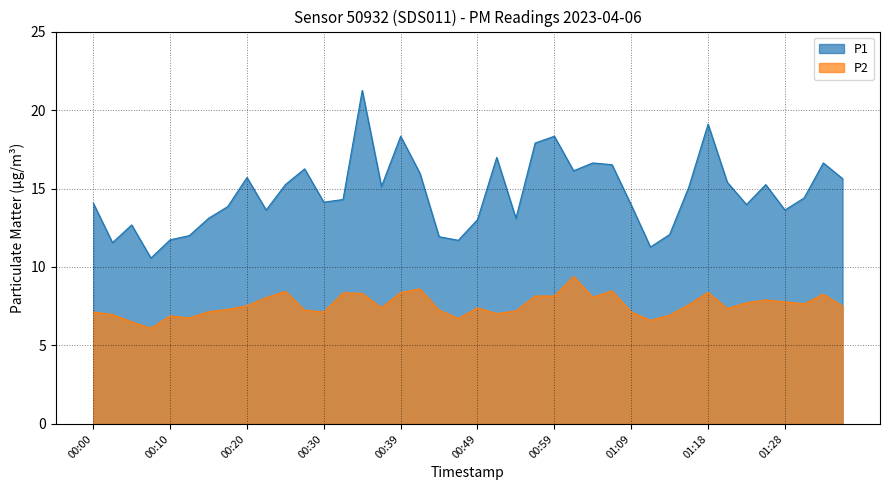

What is the difference between the second highest and second lowest values in the P1 series?

7.8